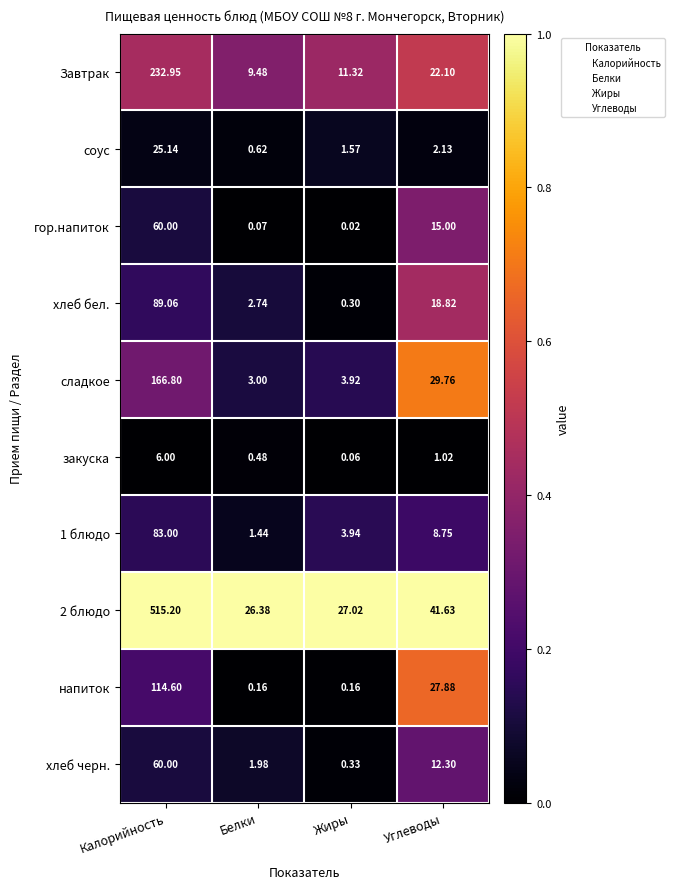

How many distinct data groups are displayed?

10